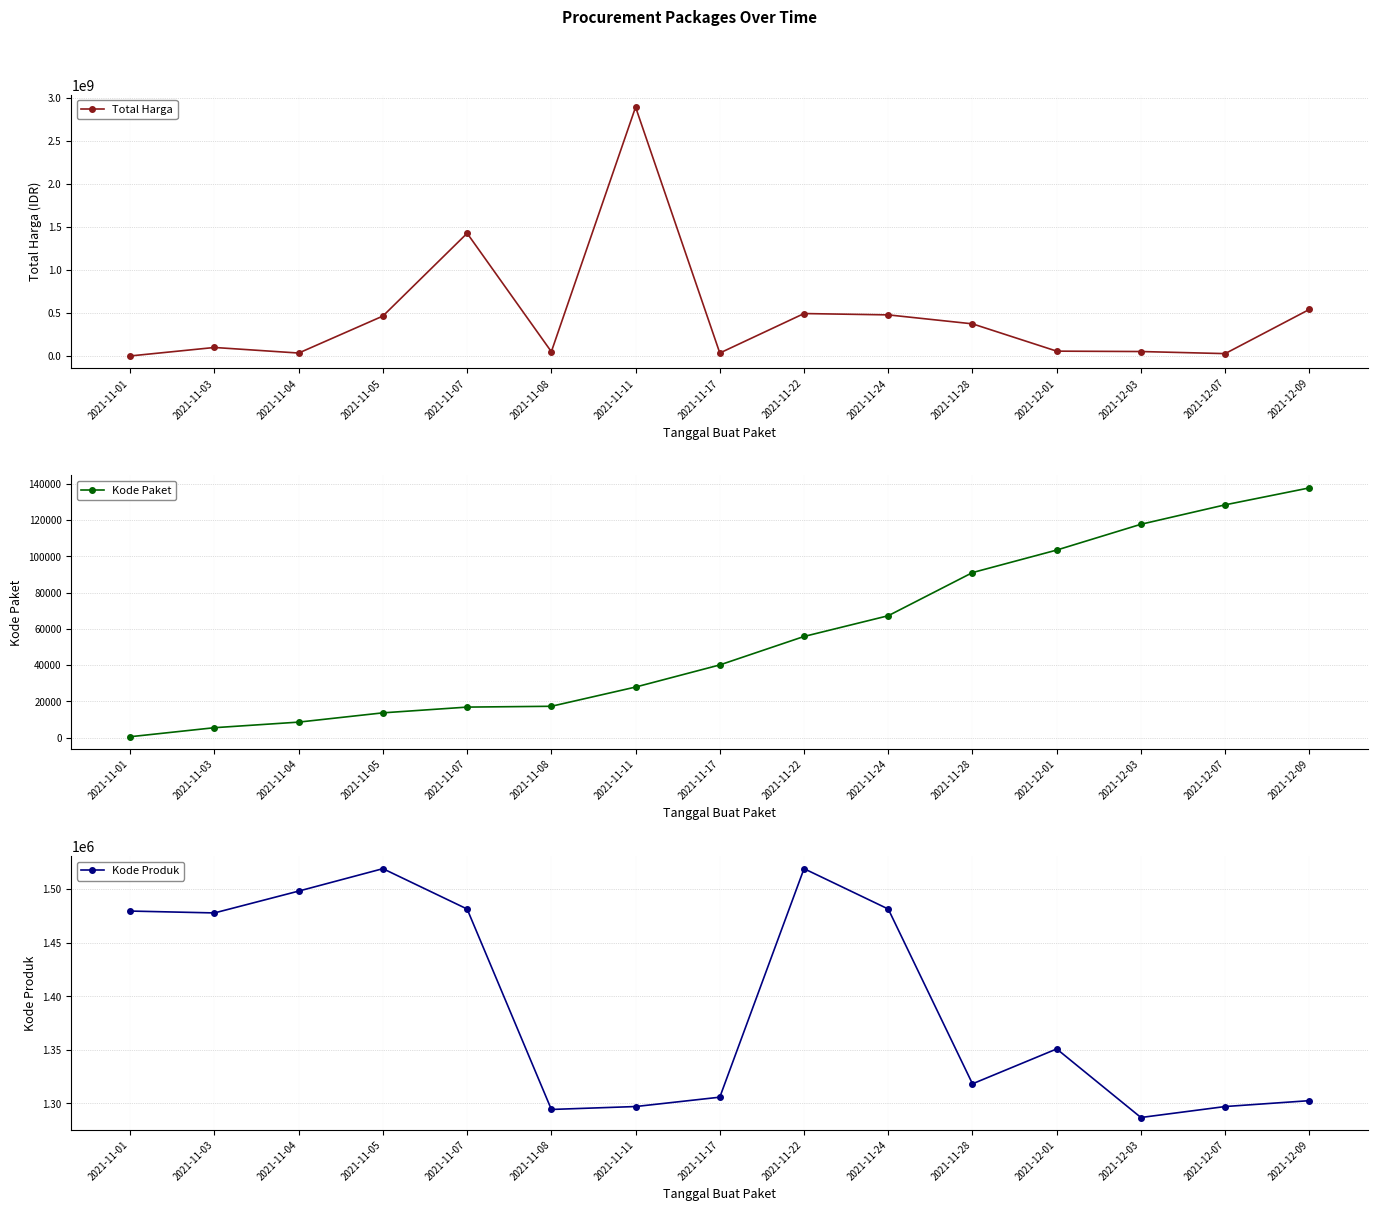

Reading right to left, list all the values displayed in this chart.

Total Harga: 2021-12-09=541071000	2021-12-07=27412000	2021-12-03=51601000	2021-12-01=56152800	2021-11-28=373404000	2021-11-24=477600000	2021-11-22=493000000	2021-11-17=34292000	2021-11-11=2892122000	2021-11-08=49730040	2021-11-07=1425867900	2021-11-05=464002100	2021-11-04=34000000	2021-11-03=98772570	2021-11-01=333600
Kode Paket: 2021-12-09=137876	2021-12-07=128516	2021-12-03=117783	2021-12-01=103541	2021-11-28=91101	2021-11-24=67279	2021-11-22=55826	2021-11-17=40112	2021-11-11=27891	2021-11-08=17272	2021-11-07=16823	2021-11-05=13652	2021-11-04=8530	2021-11-03=5449	2021-11-01=464
Kode Produk: 2021-12-09=1302598	2021-12-07=1297110	2021-12-03=1286873	2021-12-01=1350905	2021-11-28=1318333	2021-11-24=1481562	2021-11-22=1519260	2021-11-17=1305852	2021-11-11=1297110	2021-11-08=1294388	2021-11-07=1481562	2021-11-05=1519264	2021-11-04=1498322	2021-11-03=1477921	2021-11-01=1479674